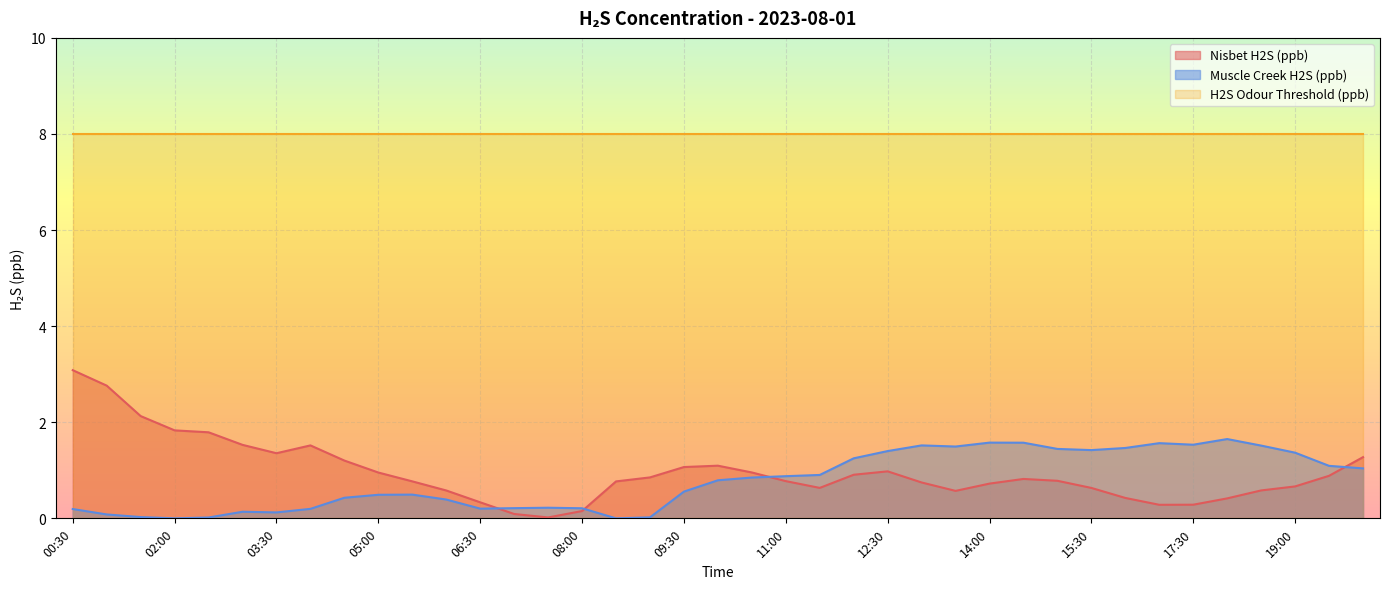

Which series has the largest range (max minus min)?

Nisbet H2S (ppb)